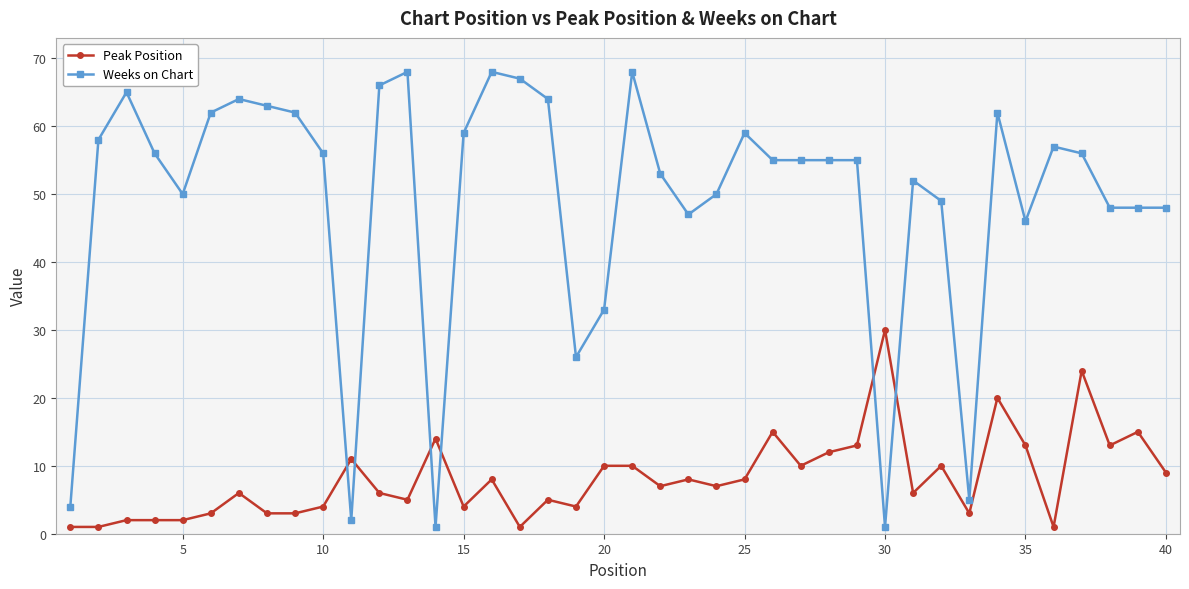

List the series in order of their peak value, highest first.

Weeks on Chart, Peak Position